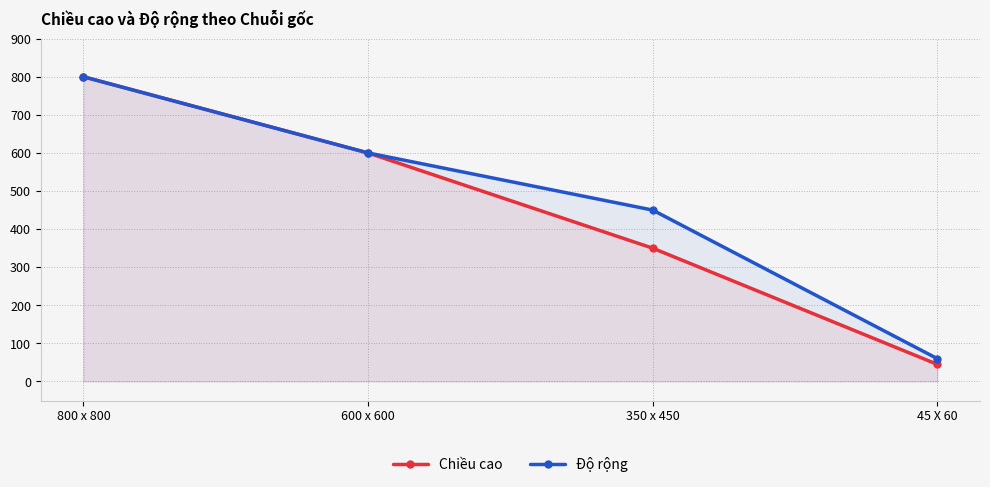

What is the value of the Độ rộng point at the 1st from the left?

800